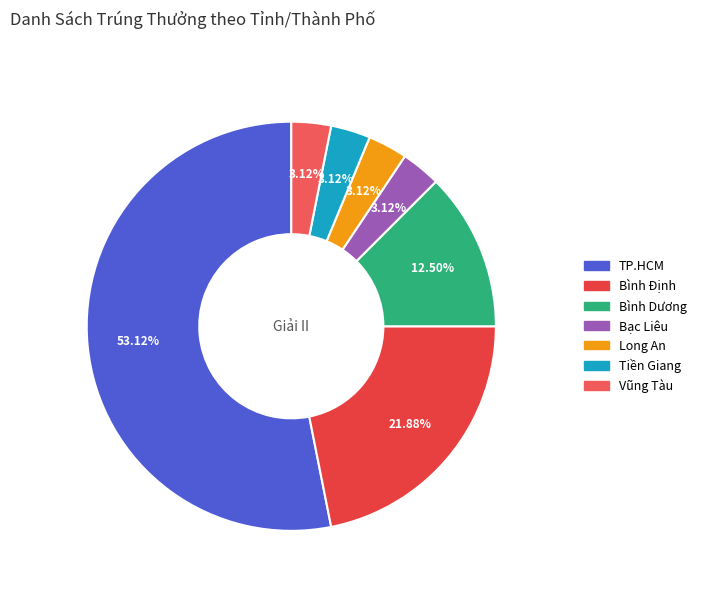

True or false: Bạc Liêu accounts for 3% of the total.

True